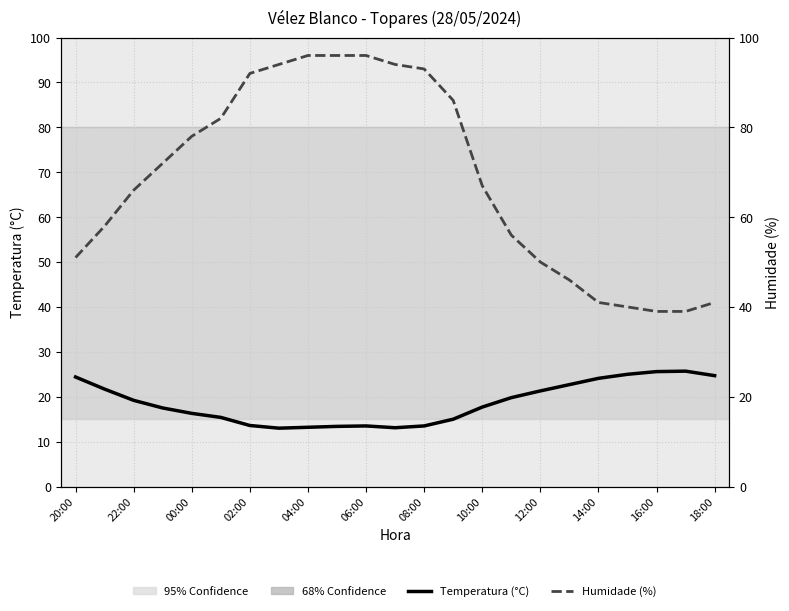

Which series has the largest total across all categories?

Humidade (%)